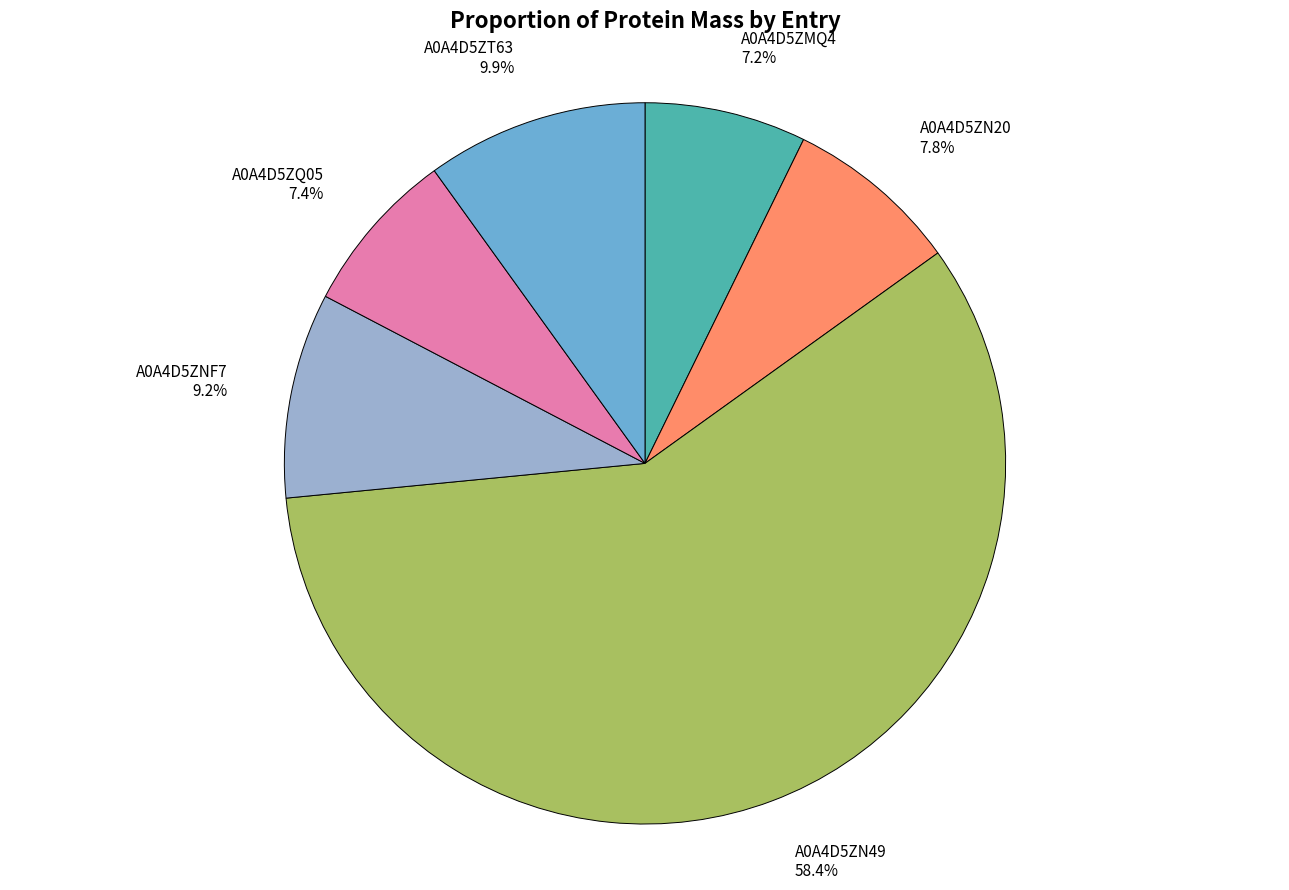

What portion of the pie excludes A0A4D5ZMQ4?

92.8%